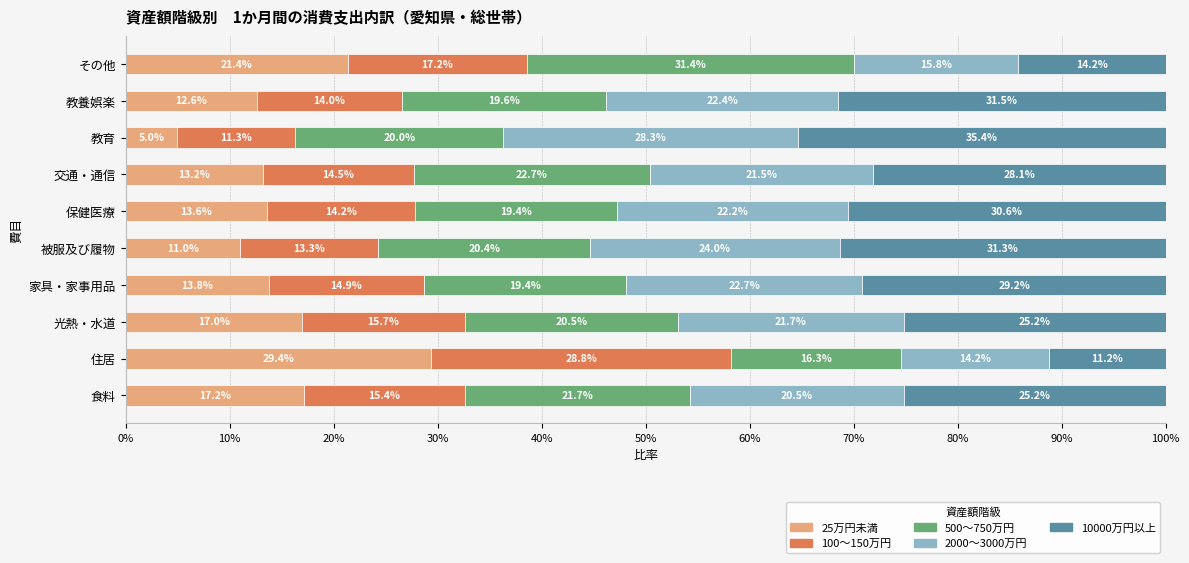

What is the total value across all series at その他?

100.0